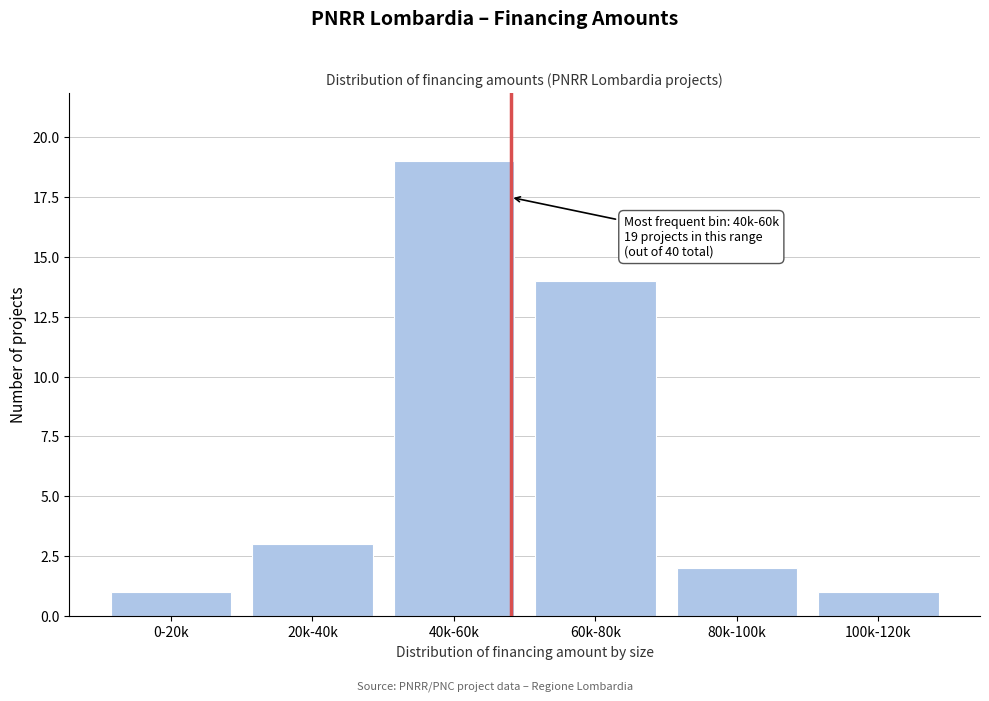

Reading right to left, list all the values displayed in this chart.

1	2	14	19	3	1